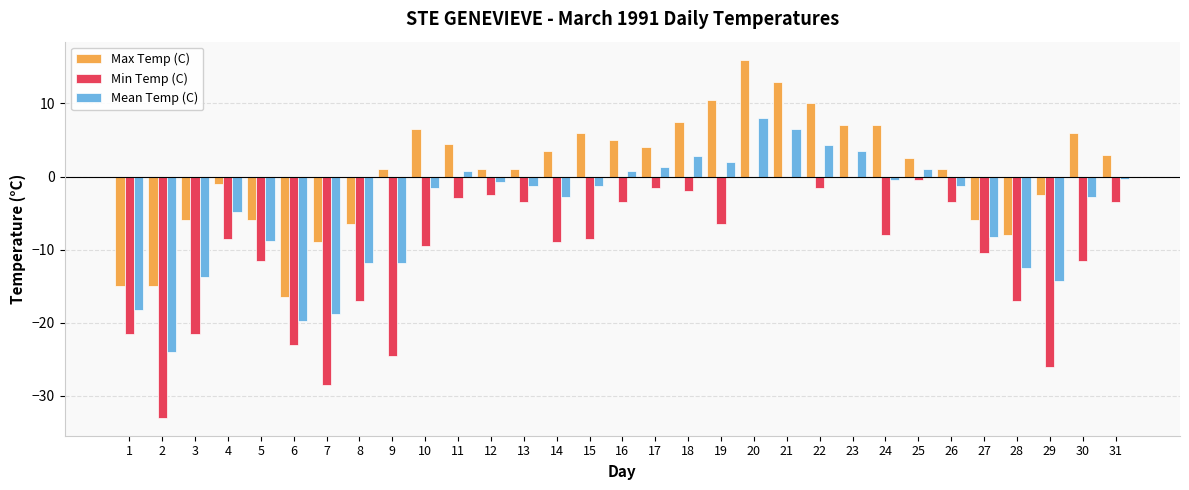

What is the sum of all Min Temp (C) values?

-320.5